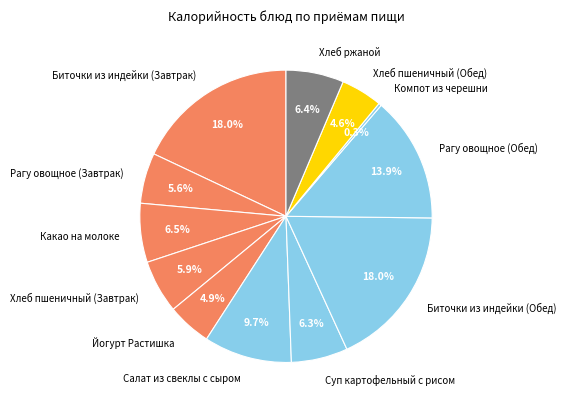

Which has a higher value, Салат из свеклы с сыром or Хлеб пшеничный (Завтрак)?

Салат из свеклы с сыром